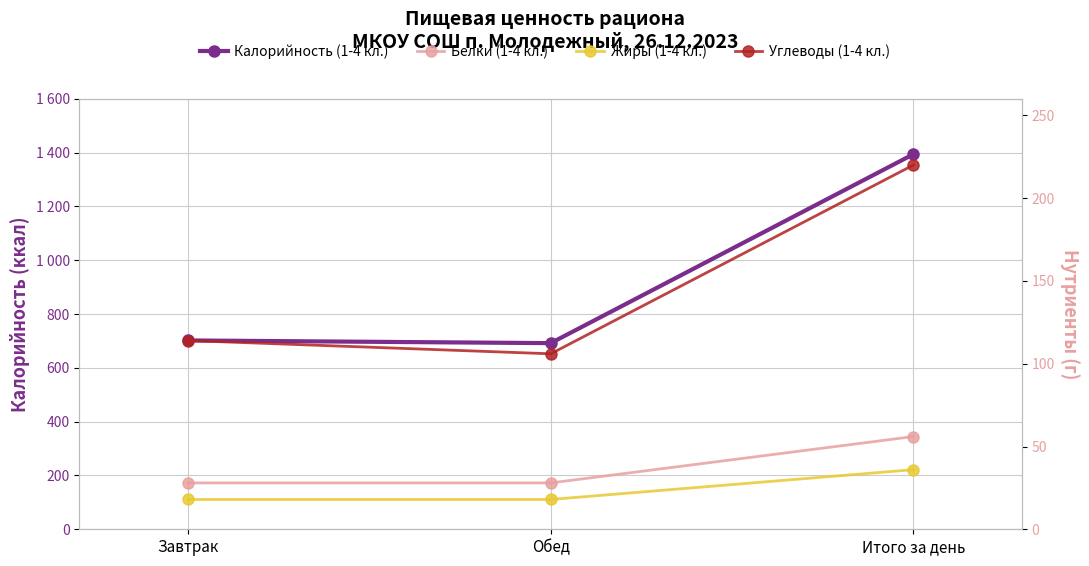

What is the greatest value displayed?

1394